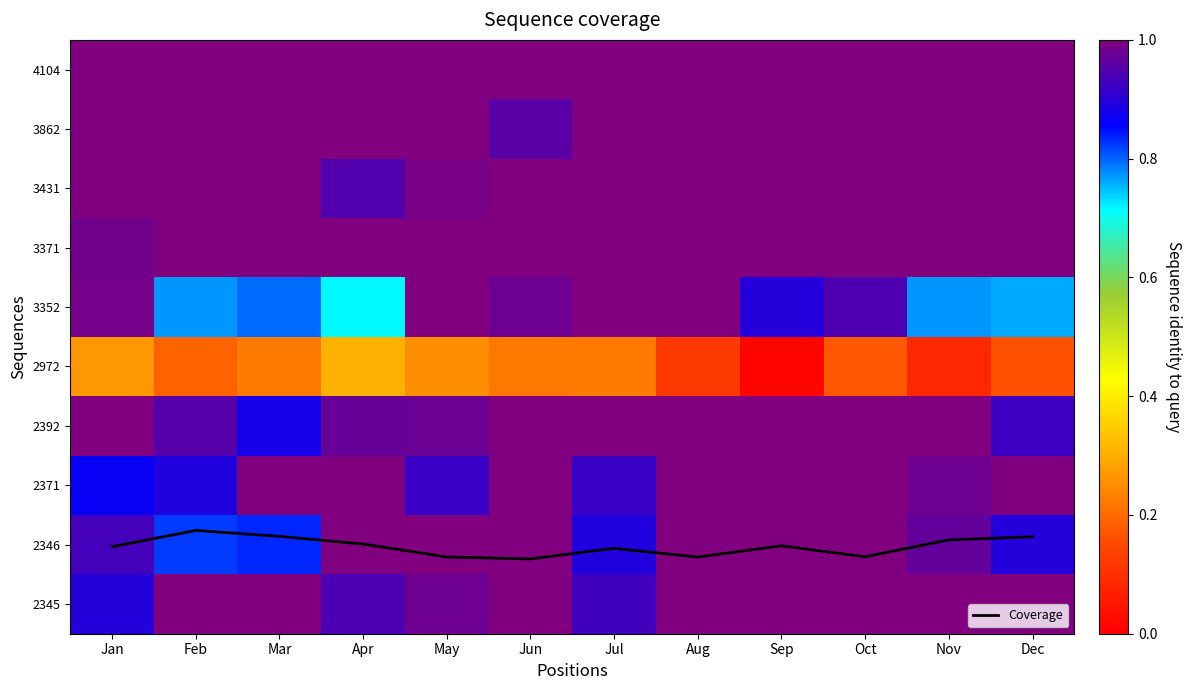

The 3862 series shows 1.0 at Jun. True or false?

True